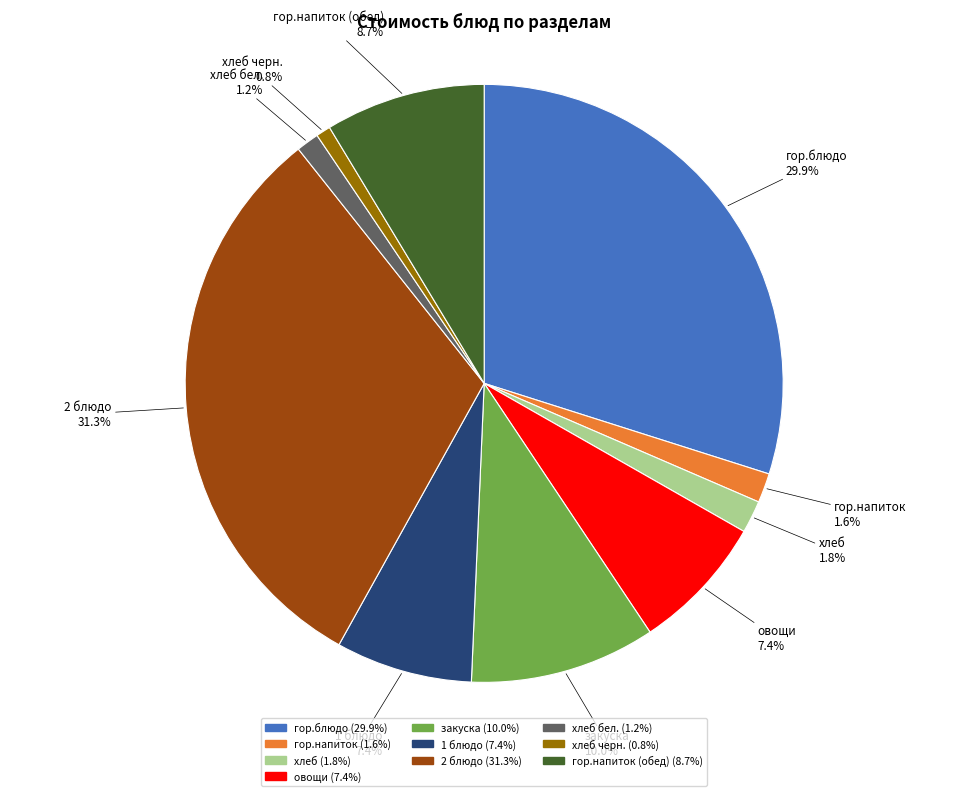

True or false: гор.блюдо accounts for 38% of the total.

False